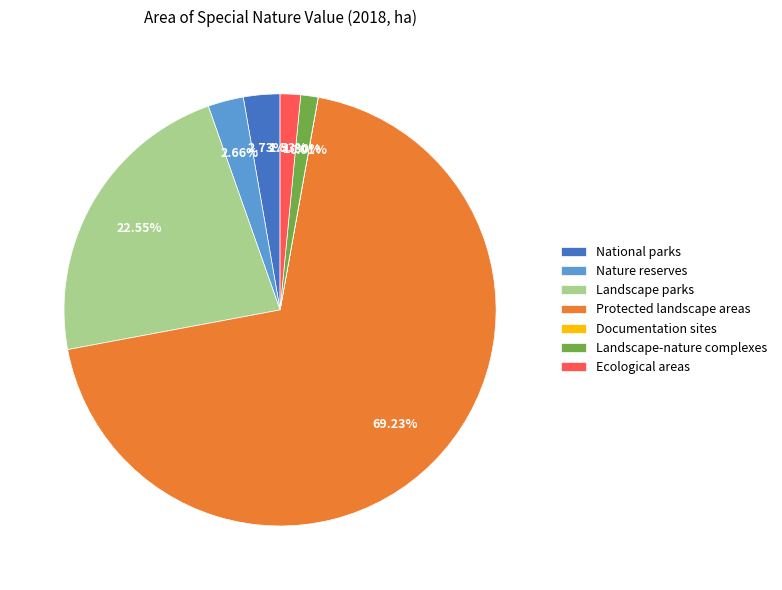

Between National parks and Ecological areas, which is larger?

National parks